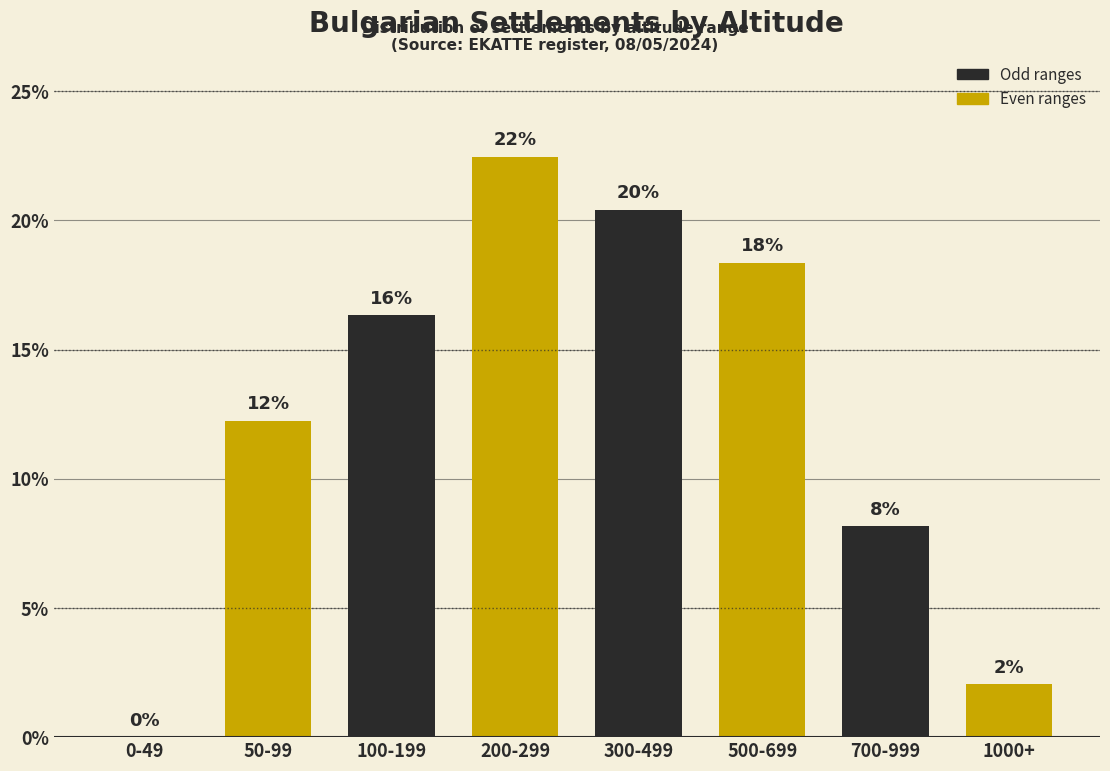

Are the bars horizontal?

No